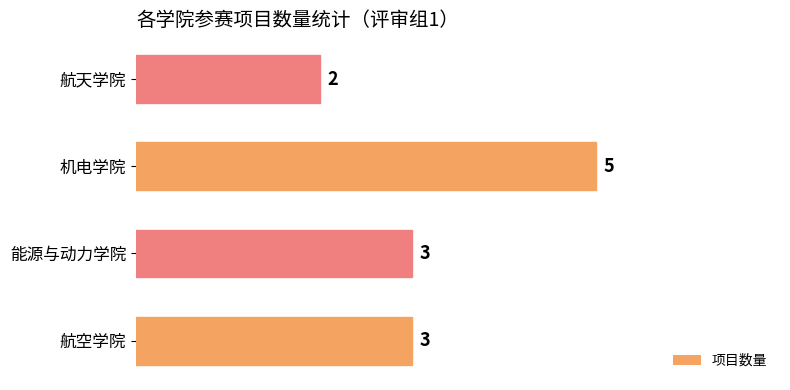

True or false: the data shows 3 at 能源与动力学院.

True